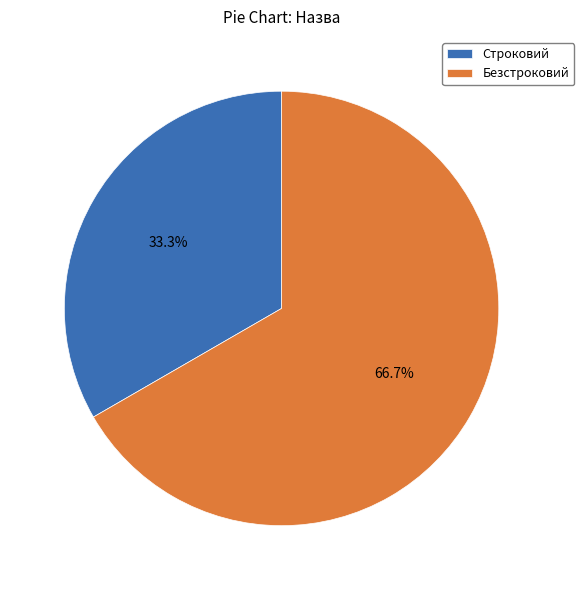

To the nearest percent, what is the combined percentage of Безстроковий and Строковий?

100%